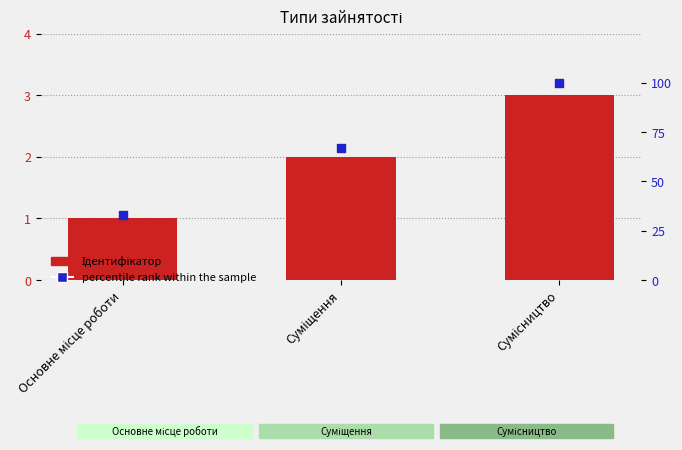

Which series has the largest total across all categories?

percentile rank within the sample